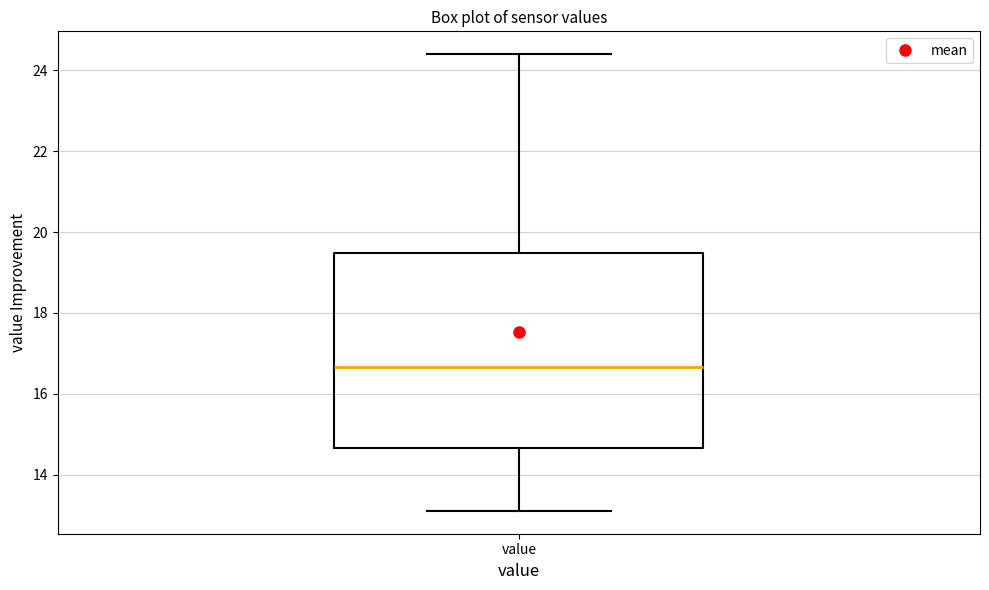

Transcribe this box plot: give where the median line is, the range the box spans, and where the two whiskers end, as read against the y-axis. The values are not printed on the chart, so give them approximately, as read against the axis.

median 16.6, box 14.6 to 19.4, whiskers 13.2 to 24.4